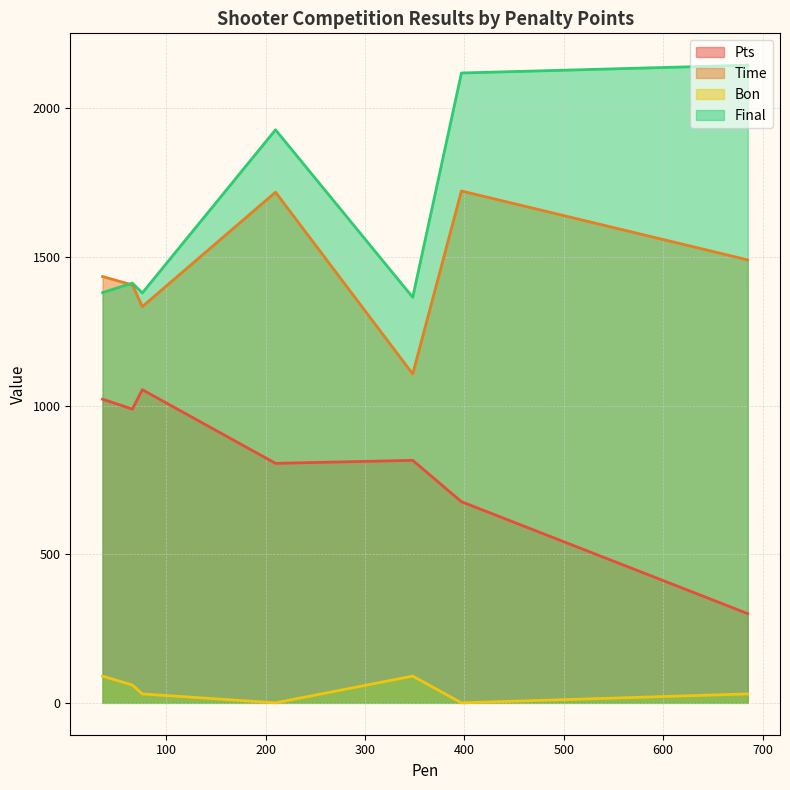

What is the lowest value of the Pts series?

300.2